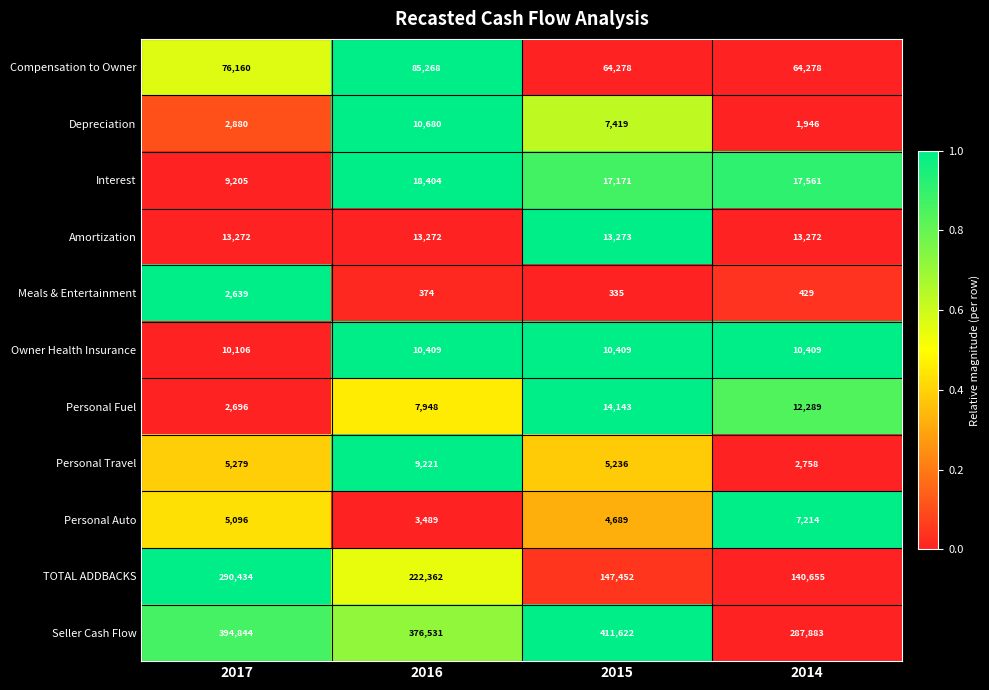

What is the difference between the maximum and minimum values in the Interest series?

9199